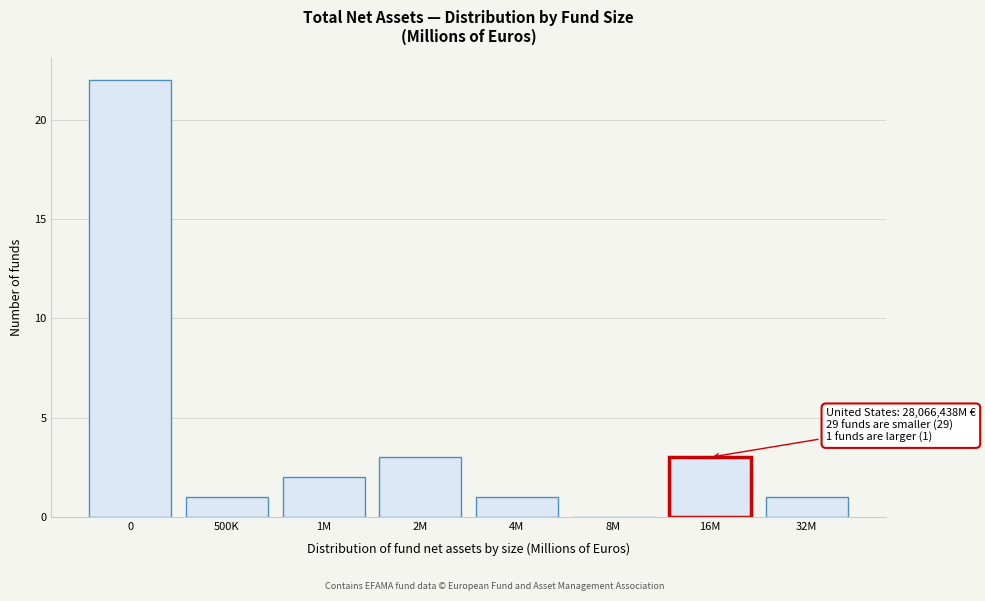

Reading left to right, what are all the values shown in this chart?

0=22	500K=1	1M=2	2M=3	4M=1	8M=0	16M=3	32M=1